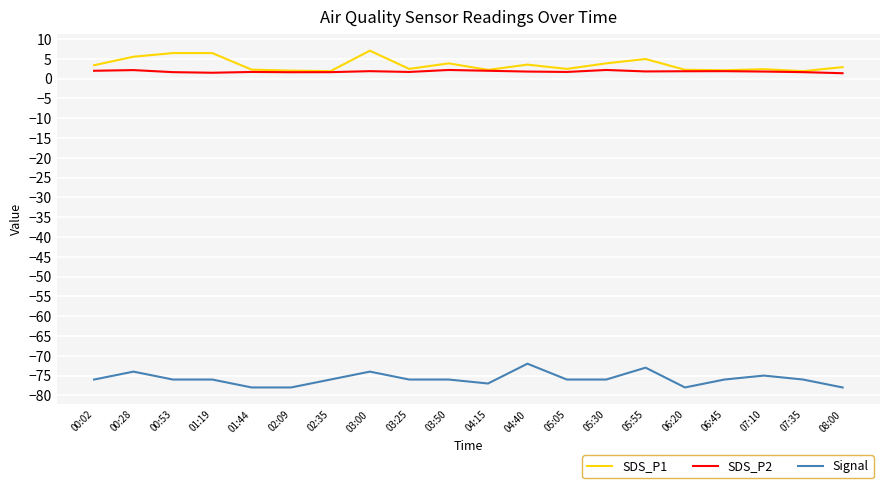

What is the total value across all series at 05:30?

-69.9